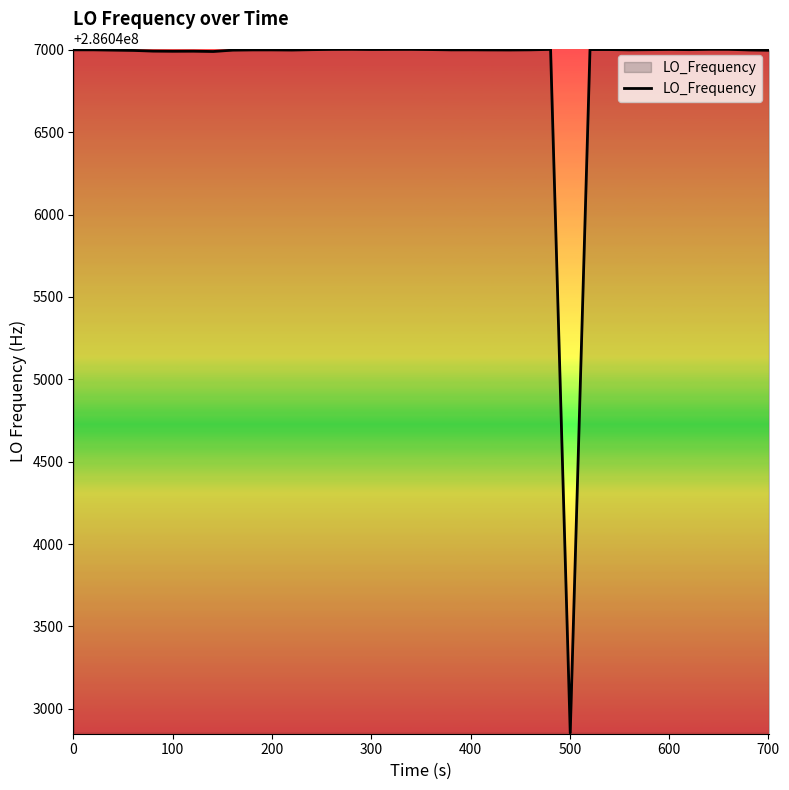

What is the smallest value displayed?

286042853.7